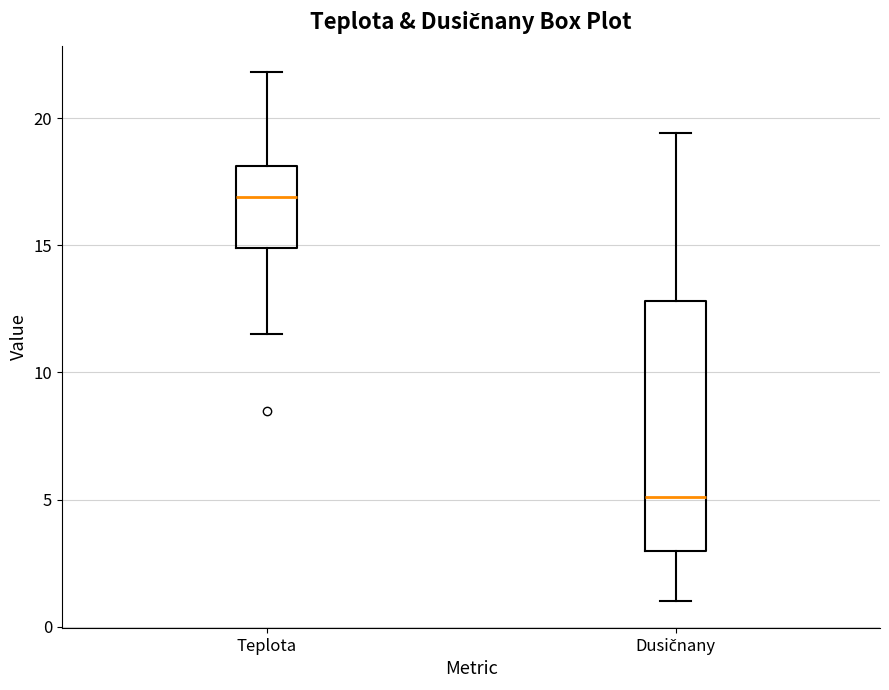

Which box has the highest median line?

Teplota